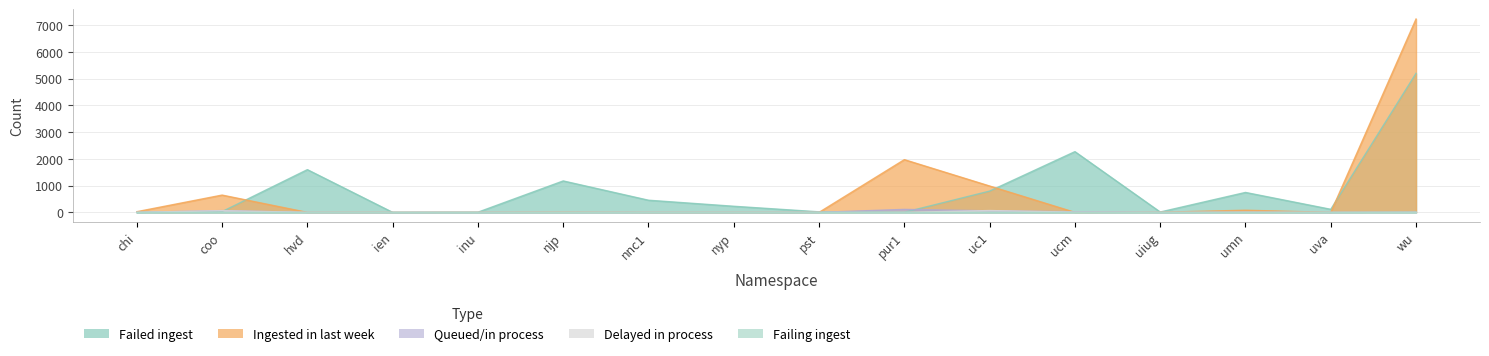

What is the label of the 9th point from the left?

pst